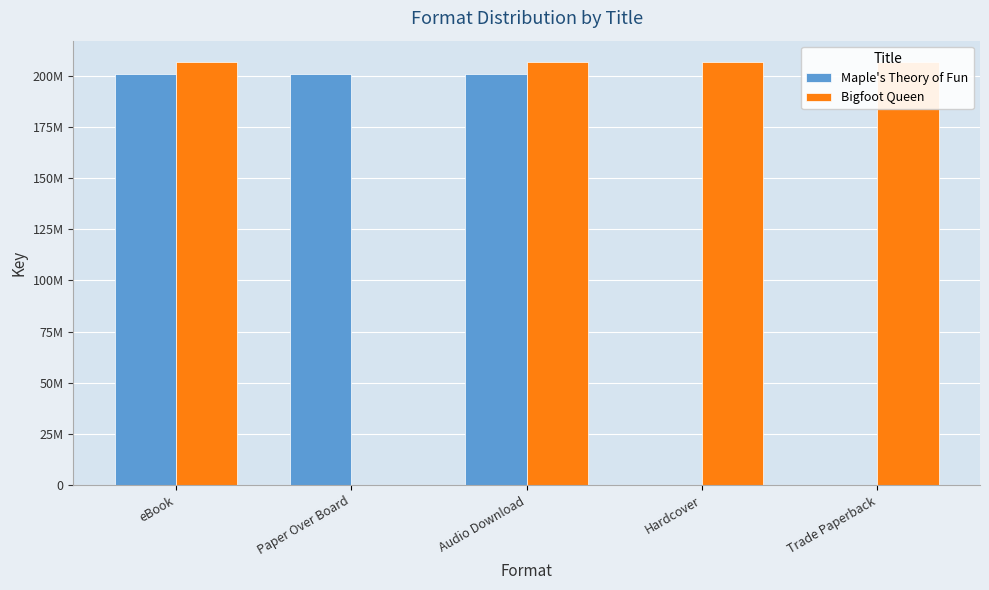

What is the sum of the Maple's Theory of Fun values at eBook and Hardcover?

200820109